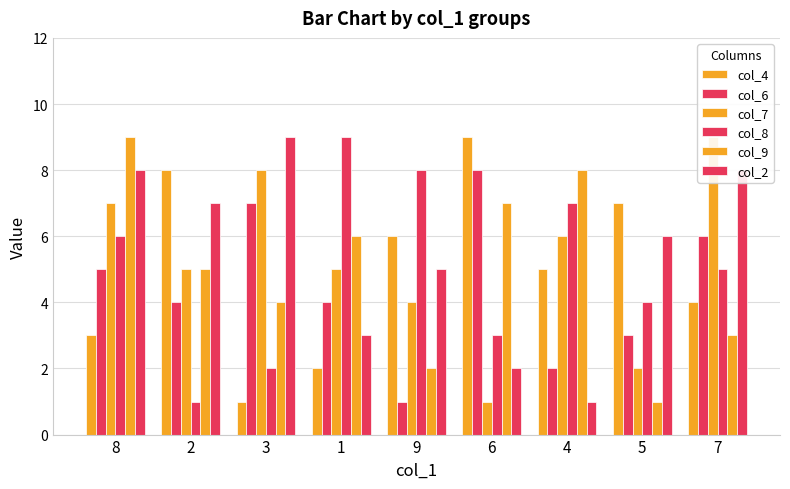

True or false: col_4 has a value of 4 at 7.

True